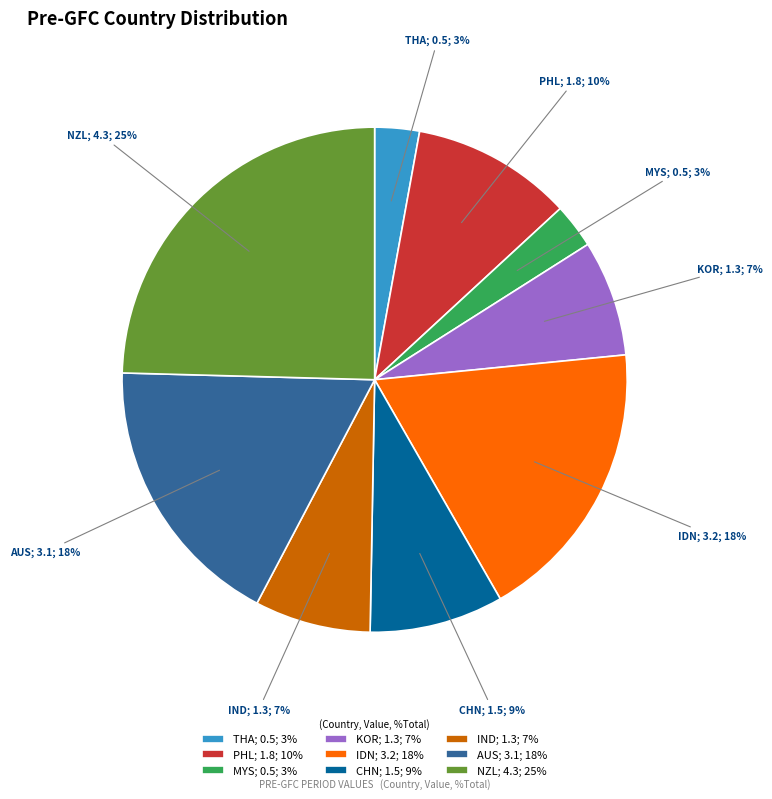

Is the sum of THA; 0.5; 3% and AUS; 3.1; 18% greater than half?

No